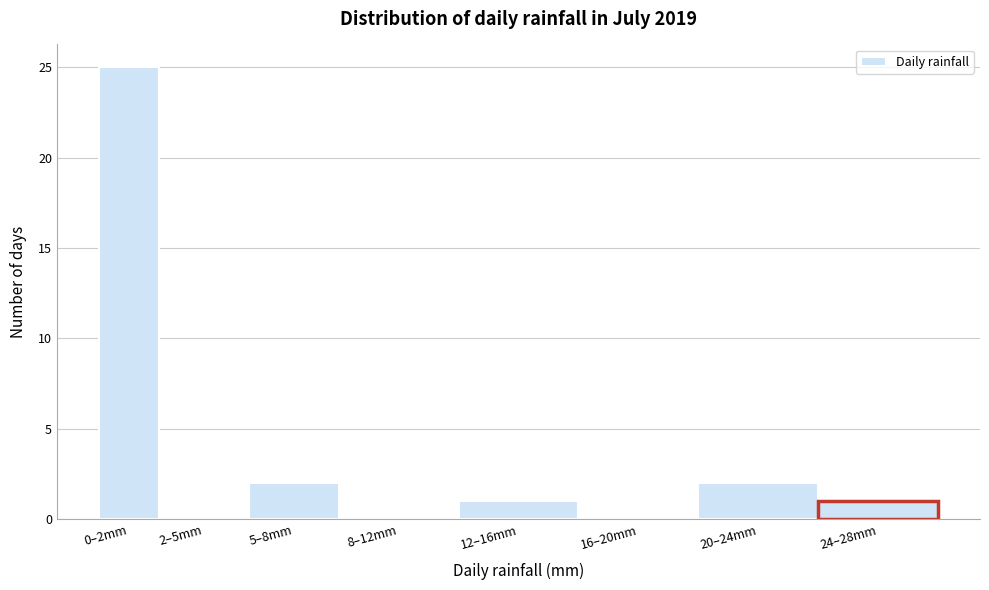

Reading left to right, list all the values displayed in this chart.

0–2mm=25	2–5mm=0	5–8mm=2	8–12mm=0	12–16mm=1	16–20mm=0	20–24mm=2	24–28mm=1